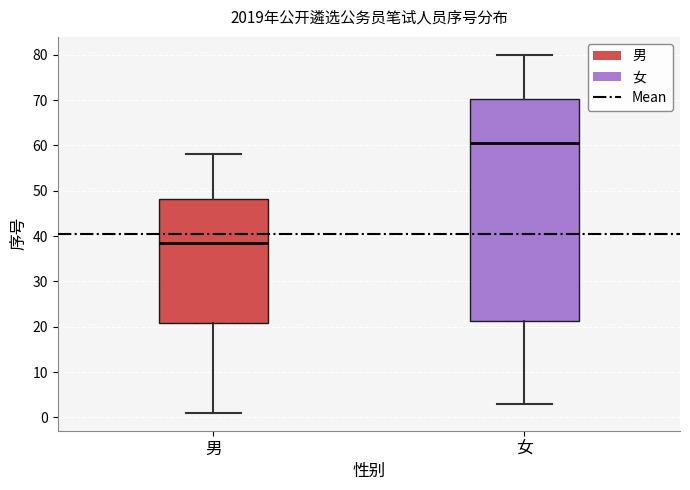

Reading left to right, transcribe this box plot: for each box, give where its median line is, the range the box spans, and where its two whiskers end, as read against the y-axis. The values are not printed on the chart, so give them approximately, as read against the axis.

男: median 39, box 21 to 48, whiskers 1 to 58
女: median 61, box 21 to 70, whiskers 3 to 80